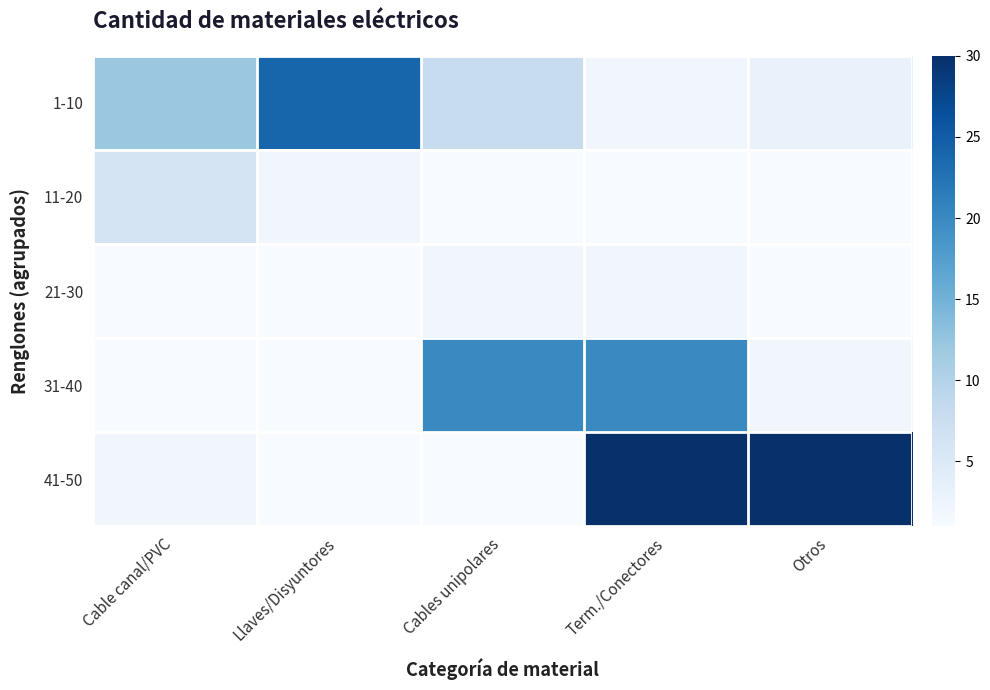

At which label does 21-30 reach its peak?

Cables unipolares